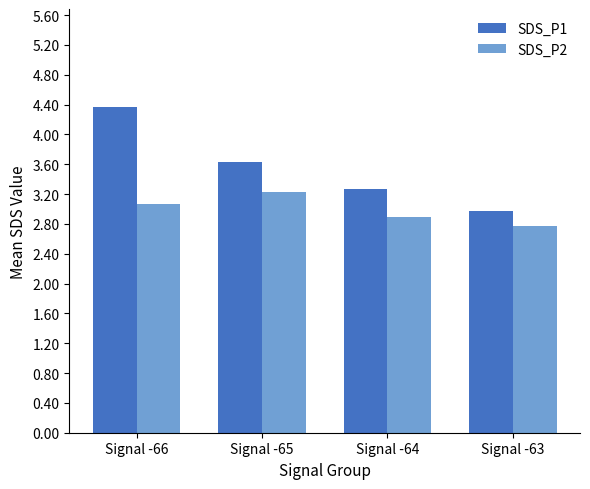

Where does the SDS_P2 series first go above 3?

Signal -66